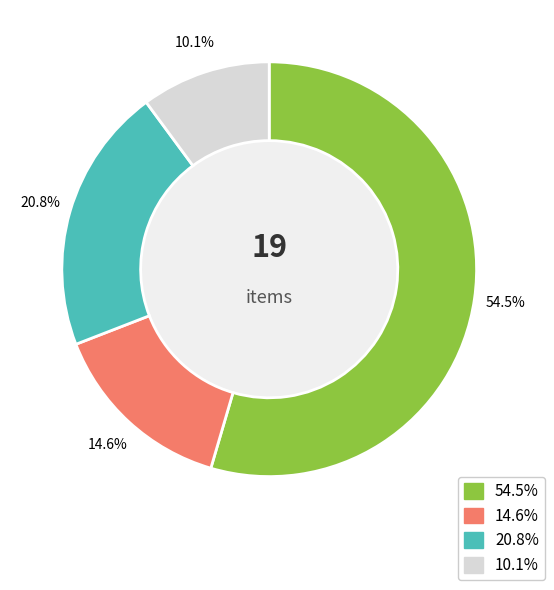

Is there any slice that represents more than half of the pie?

Yes